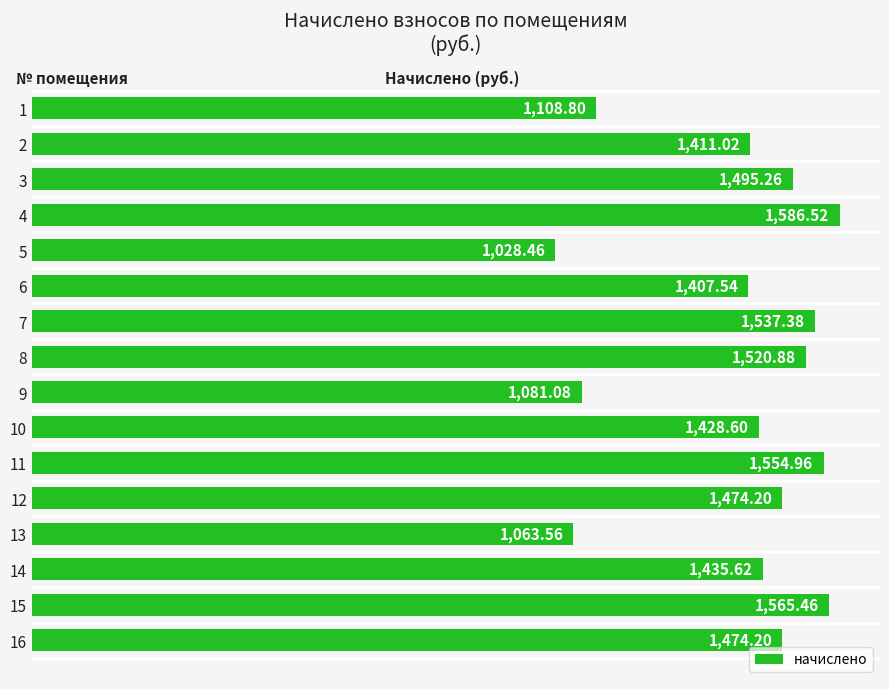

Does the chart contain stacked bars?

No